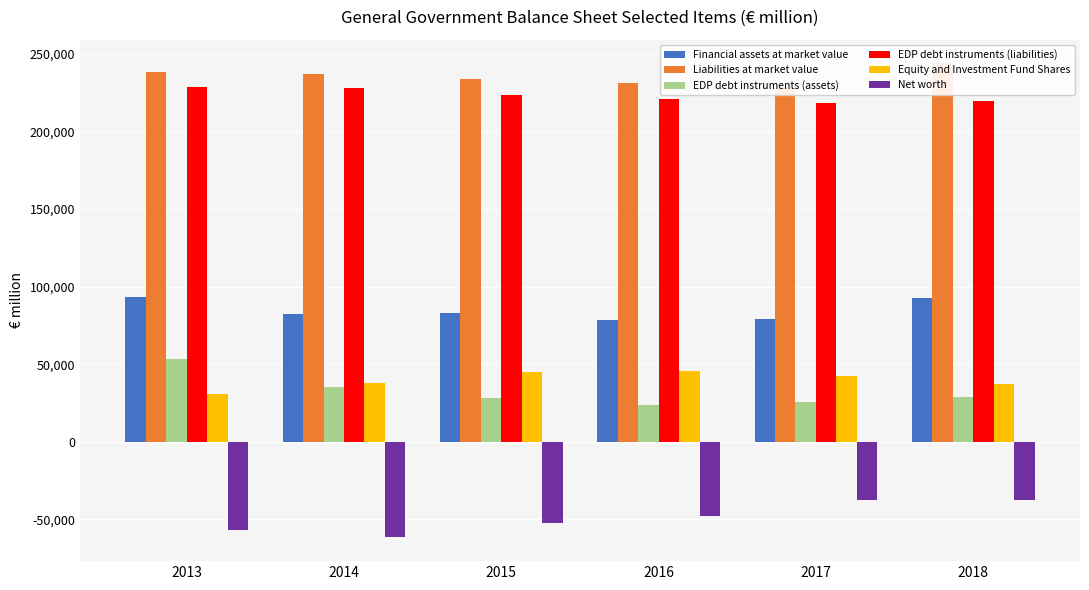

Is the value of Net worth at 2013 greater than the value of EDP debt instruments (assets) at 2017?

No